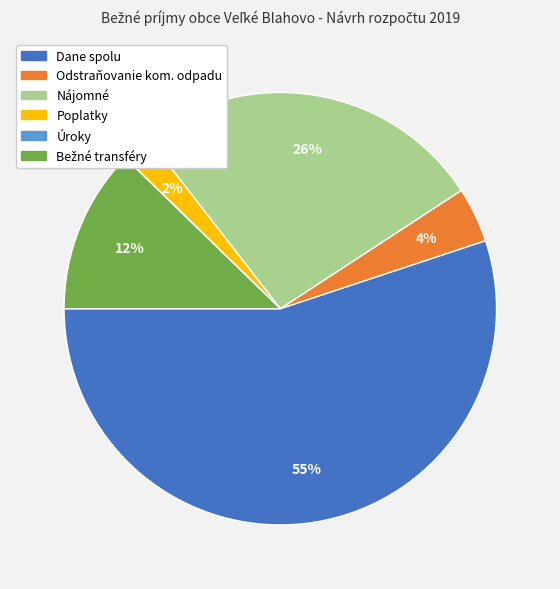

Which category has the biggest portion of the pie?

Dane spolu